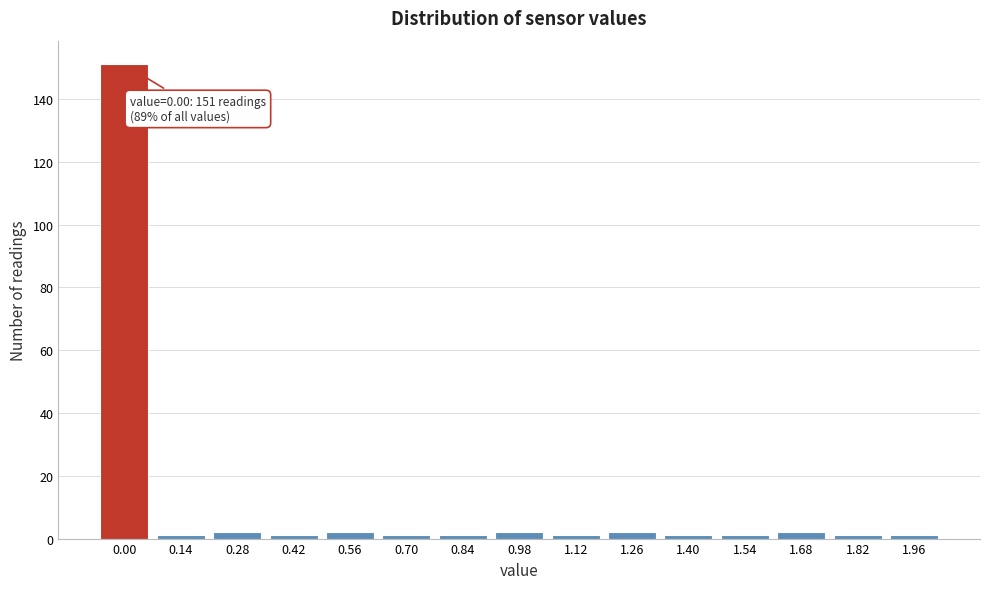

Reading left to right, list all the values displayed in this chart.

151	1	2	1	2	1	1	2	1	2	1	1	2	1	1